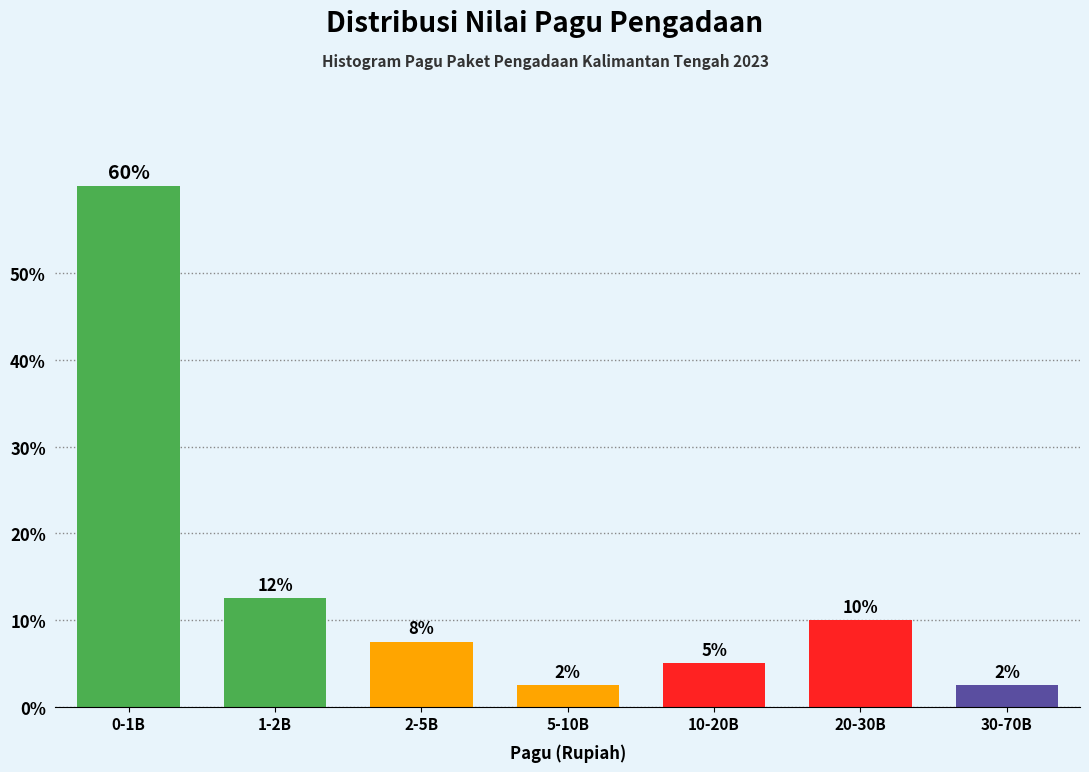

How many bars are there in total?

7